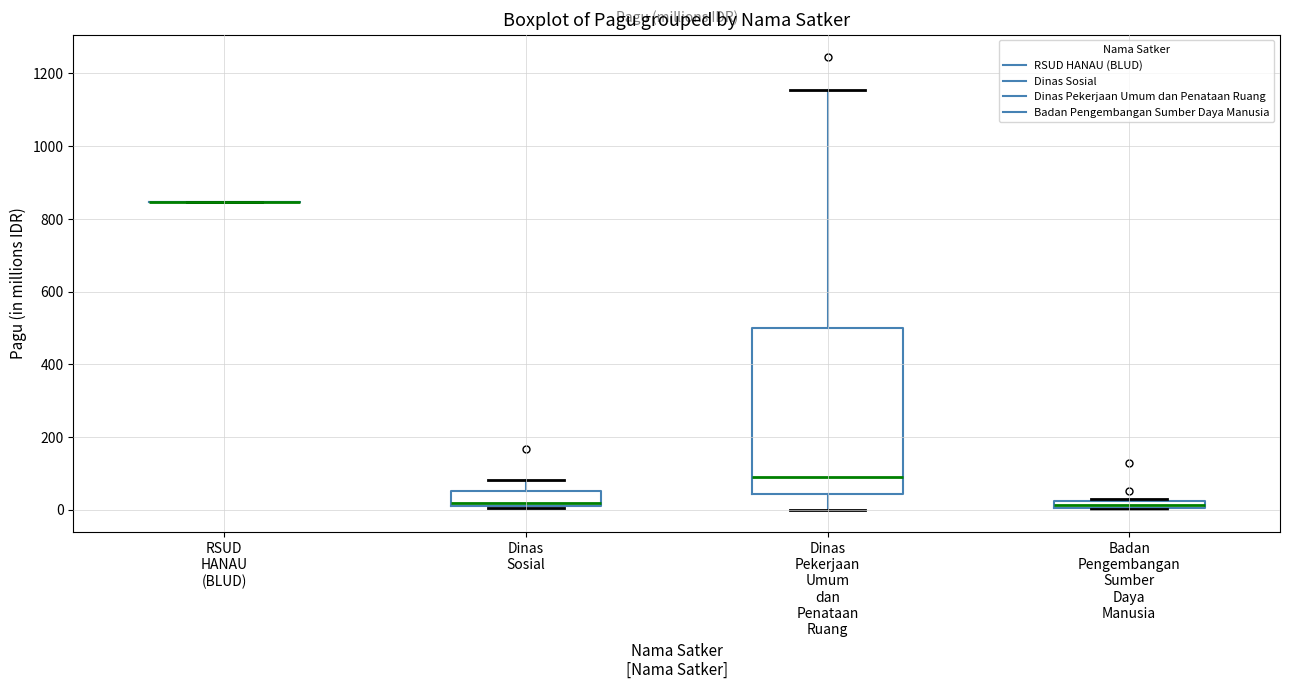

Which box is the tallest, from its lower edge to its upper edge?

Dinas Pekerjaan Umum dan Penataan Ruang